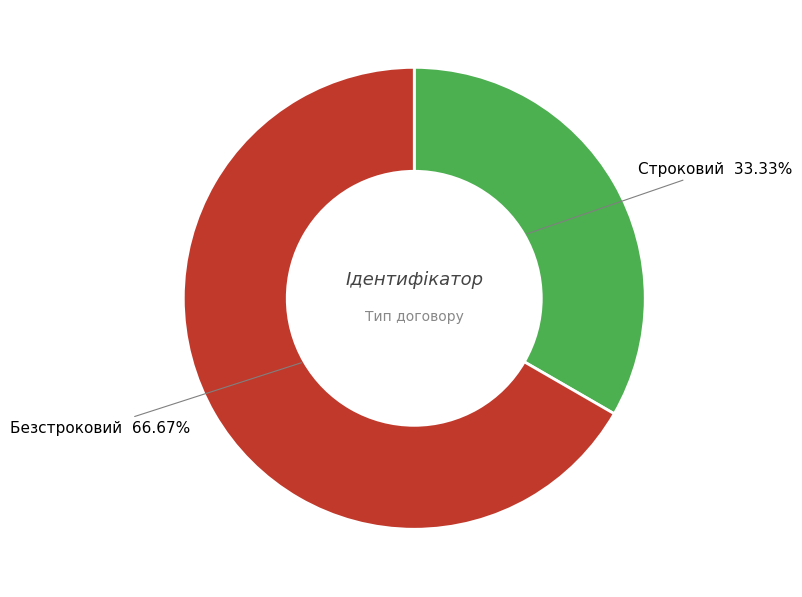

What portion of the pie excludes Строковий?

66.7%